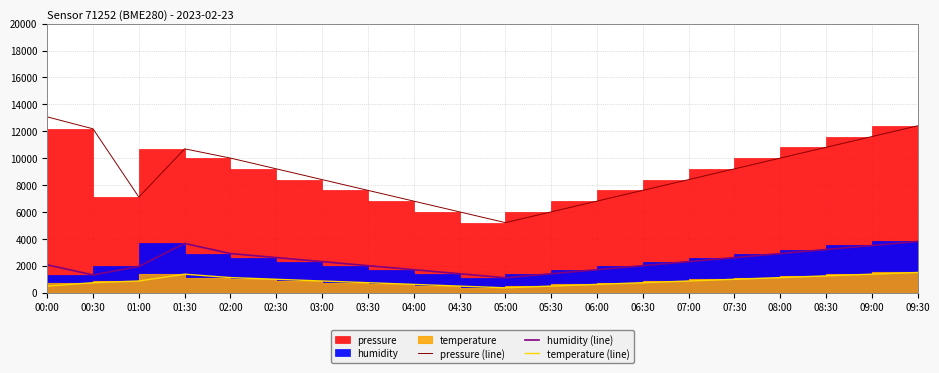

Which has a higher value, 09:30 or 00:00?

00:00